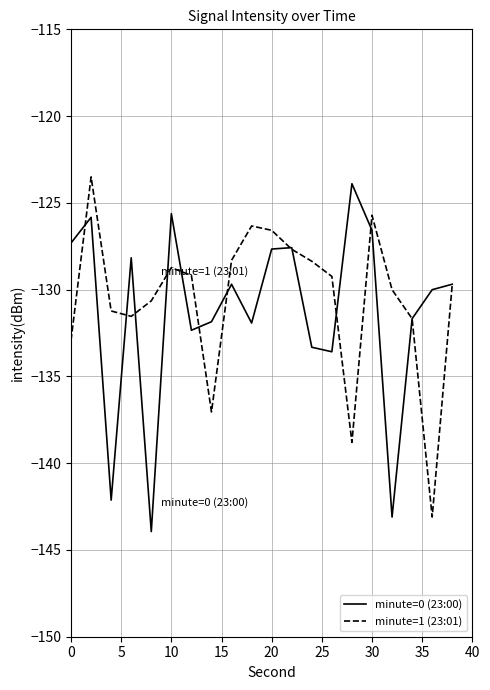

What is the minimum value for minute=1 (23:01)?

-143.1